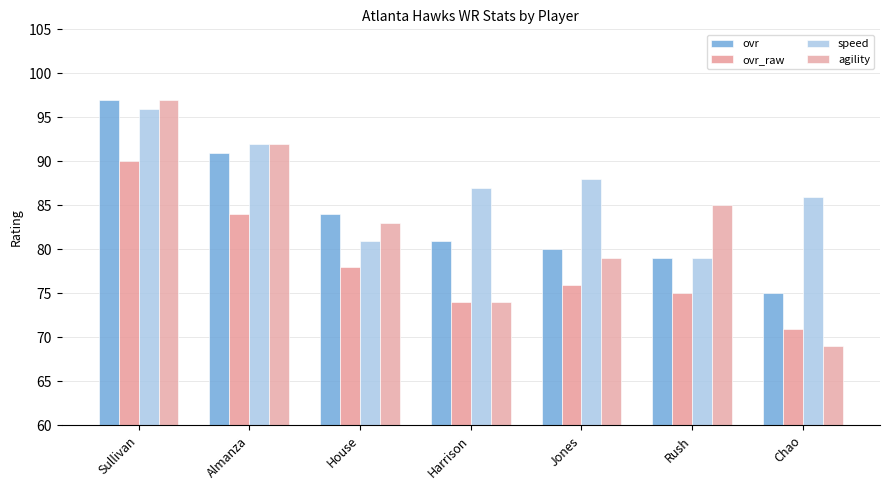

What is the average value of the ovr_raw series?

78